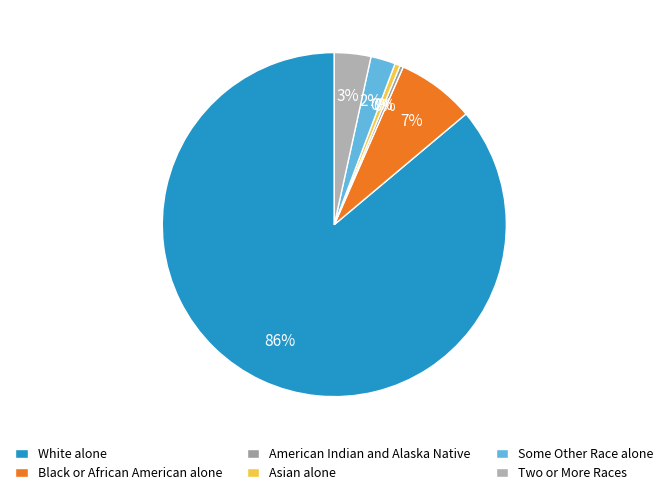

Combined, do Some Other Race alone and American Indian and Alaska Native account for over 50%?

No